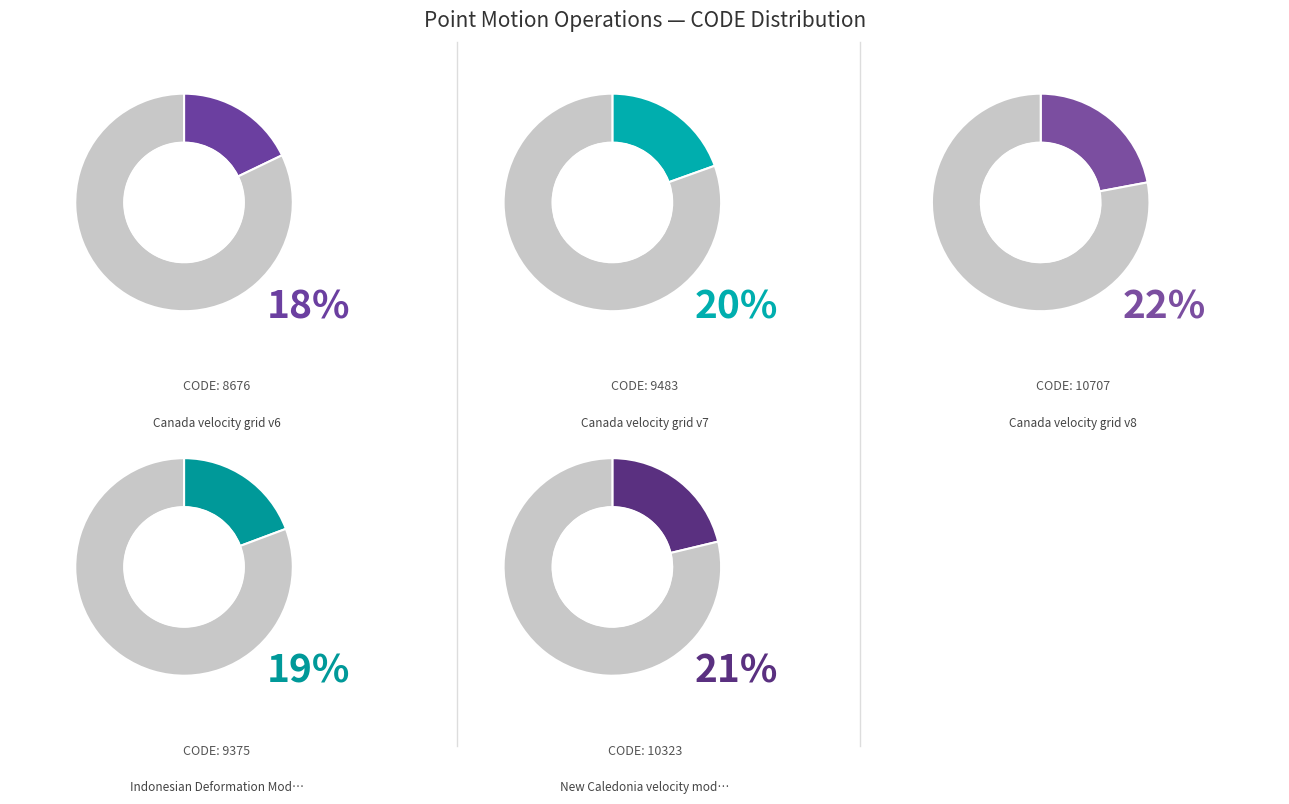

Combined, what portion of the pie is New Caledonia velocity model 2015 and Indonesian Deformation Model 2020?

40.6%